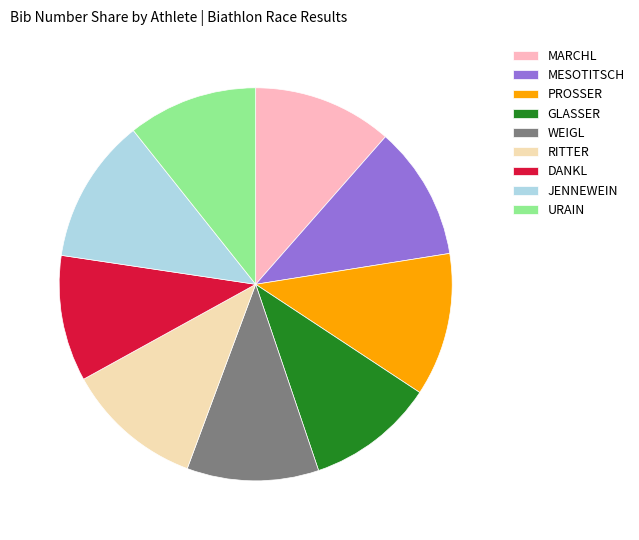

Count the number of slices in the pie.

9